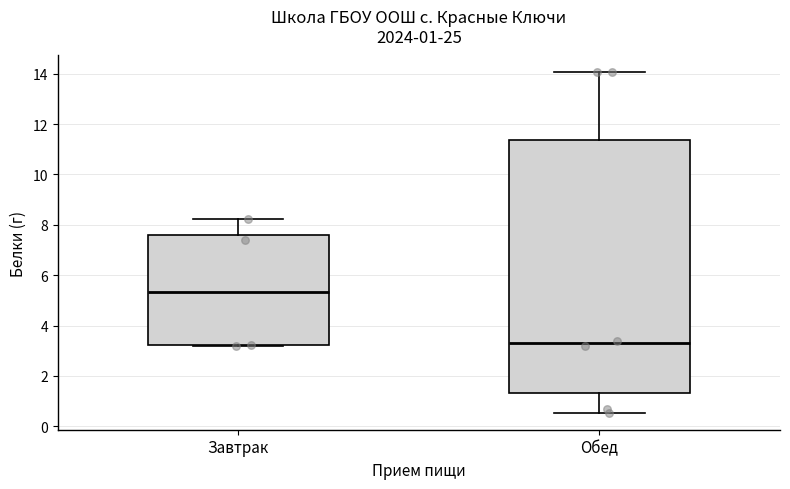

Which box is the tallest, from its lower edge to its upper edge?

Обед